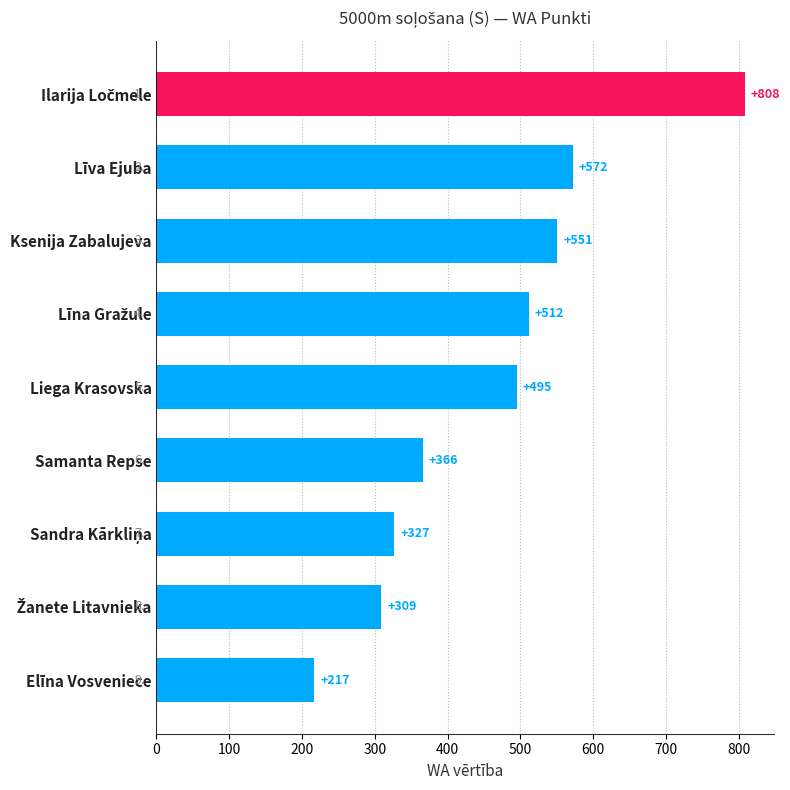

Does the chart contain any negative values?

No